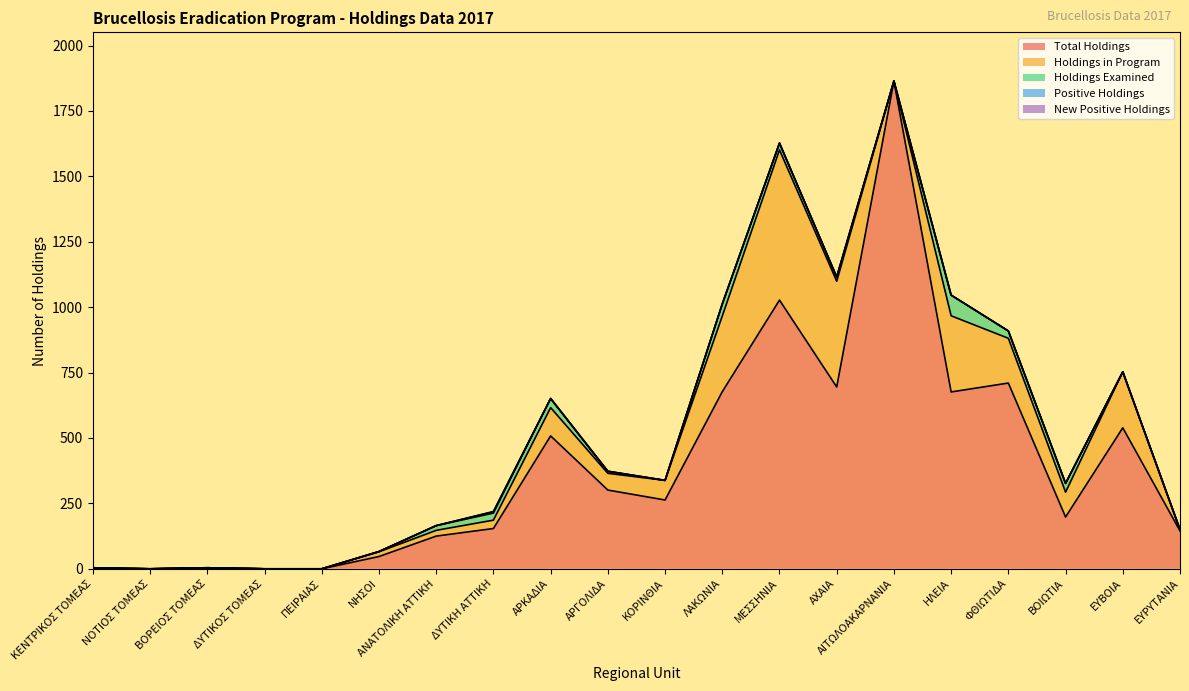

Does the chart have visible grid lines?

No